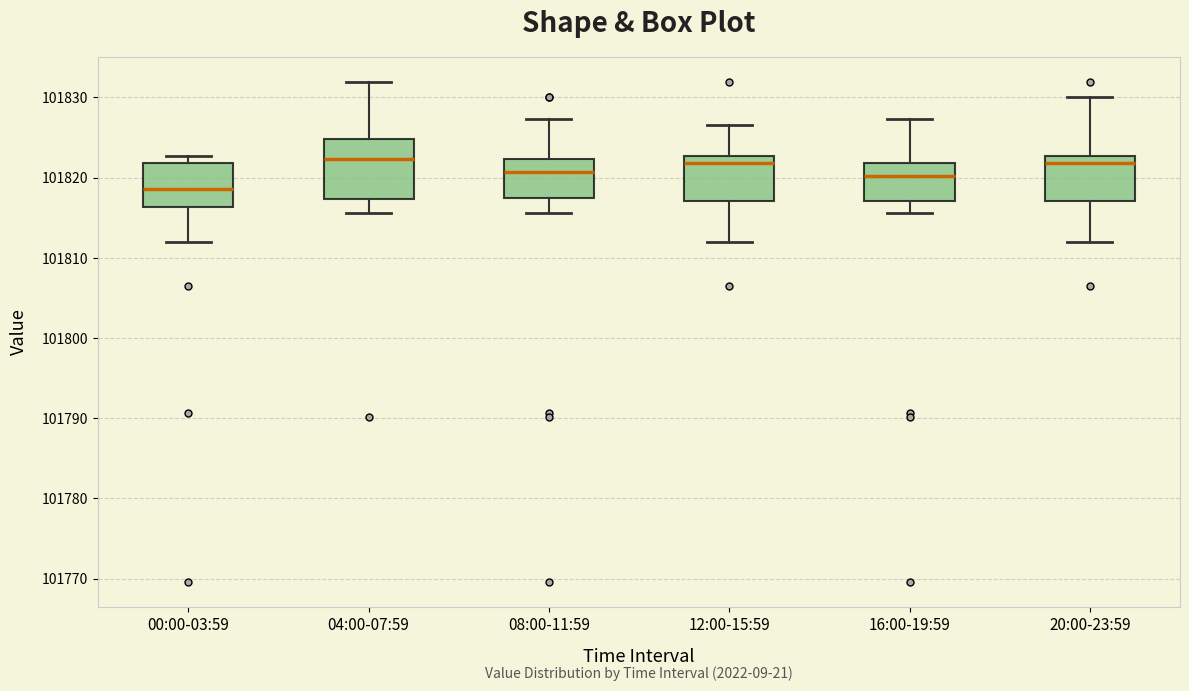

Reading left to right, transcribe this box plot: for each box, give where its median line is, the range the box spans, and where its two whiskers end, as read against the y-axis. The values are not printed on the chart, so give them approximately, as read against the axis.

00:00-03:59: median 101819, box 101816 to 101822, whiskers 101812 to 101823
04:00-07:59: median 101822, box 101817 to 101825, whiskers 101816 to 101832
08:00-11:59: median 101821, box 101817 to 101822, whiskers 101816 to 101827
12:00-15:59: median 101822, box 101817 to 101823, whiskers 101812 to 101827
16:00-19:59: median 101820, box 101817 to 101822, whiskers 101816 to 101827
20:00-23:59: median 101822, box 101817 to 101823, whiskers 101812 to 101830